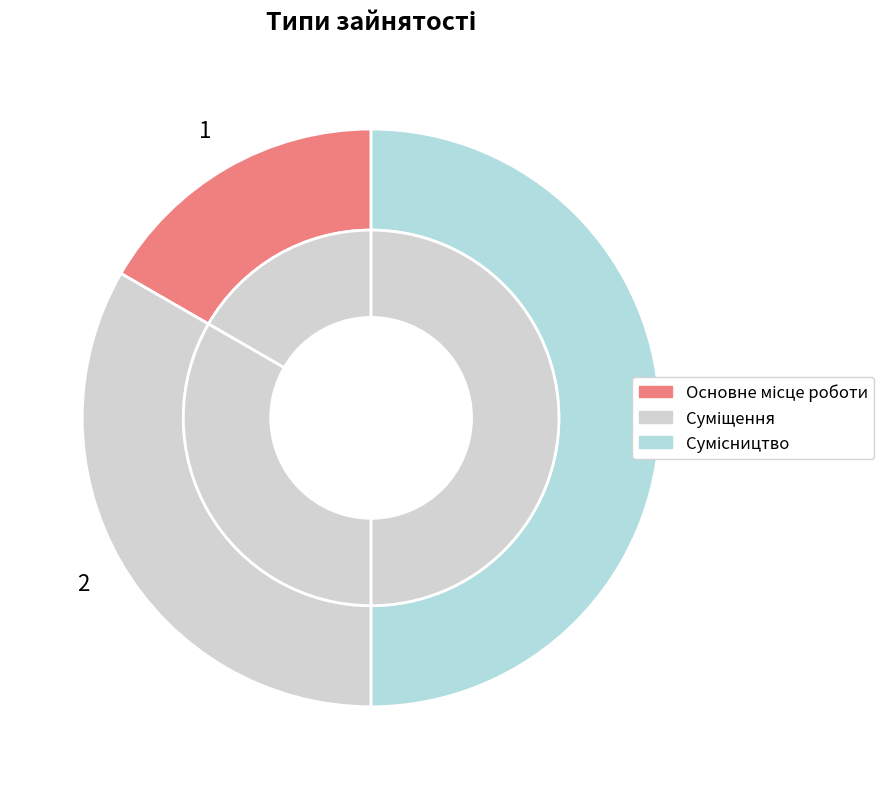

Is there any slice that represents more than half of the pie?

No